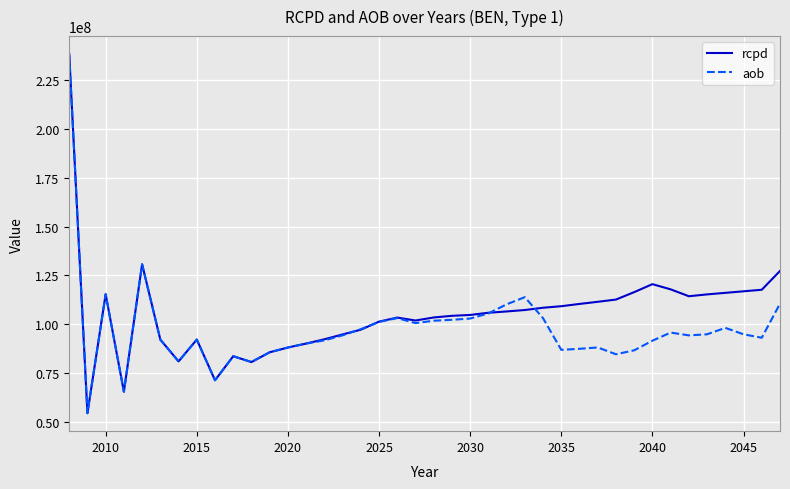

What is the maximum value for rcpd?

238286592.2